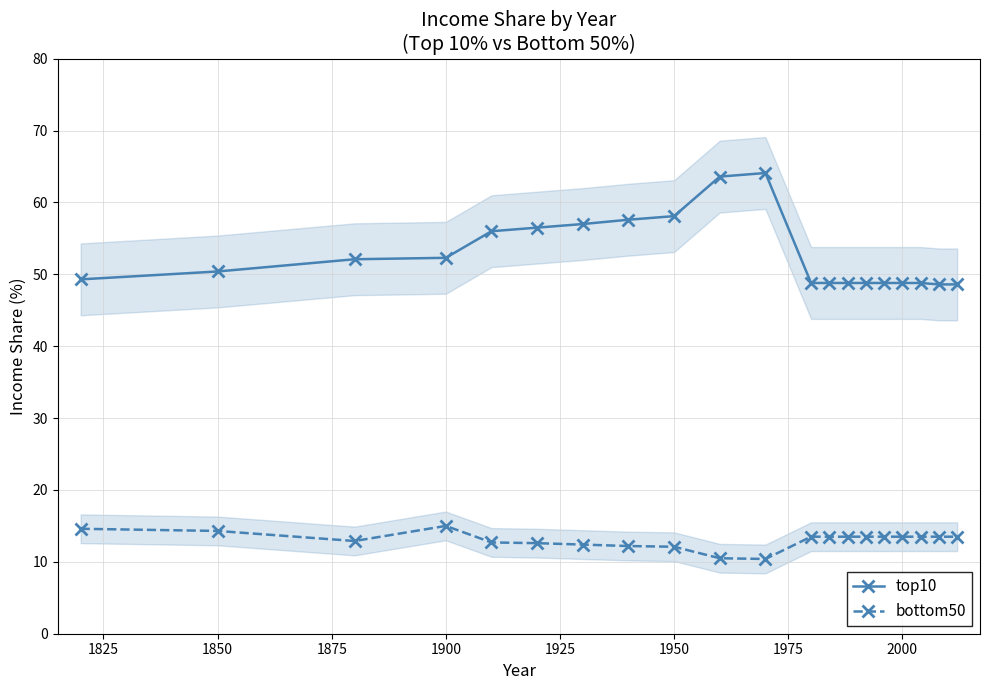

The top10 series shows 12.2 at 1900. True or false?

False